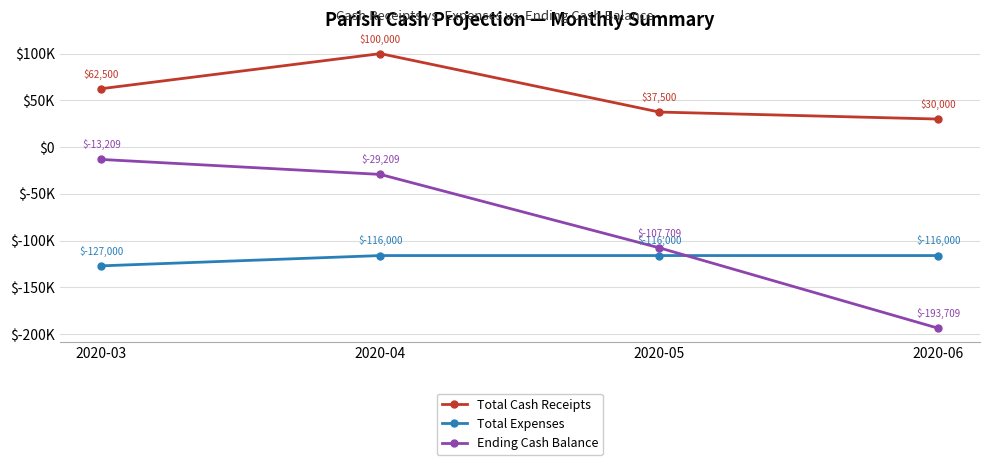

Which series has the largest range (max minus min)?

Ending Cash Balance